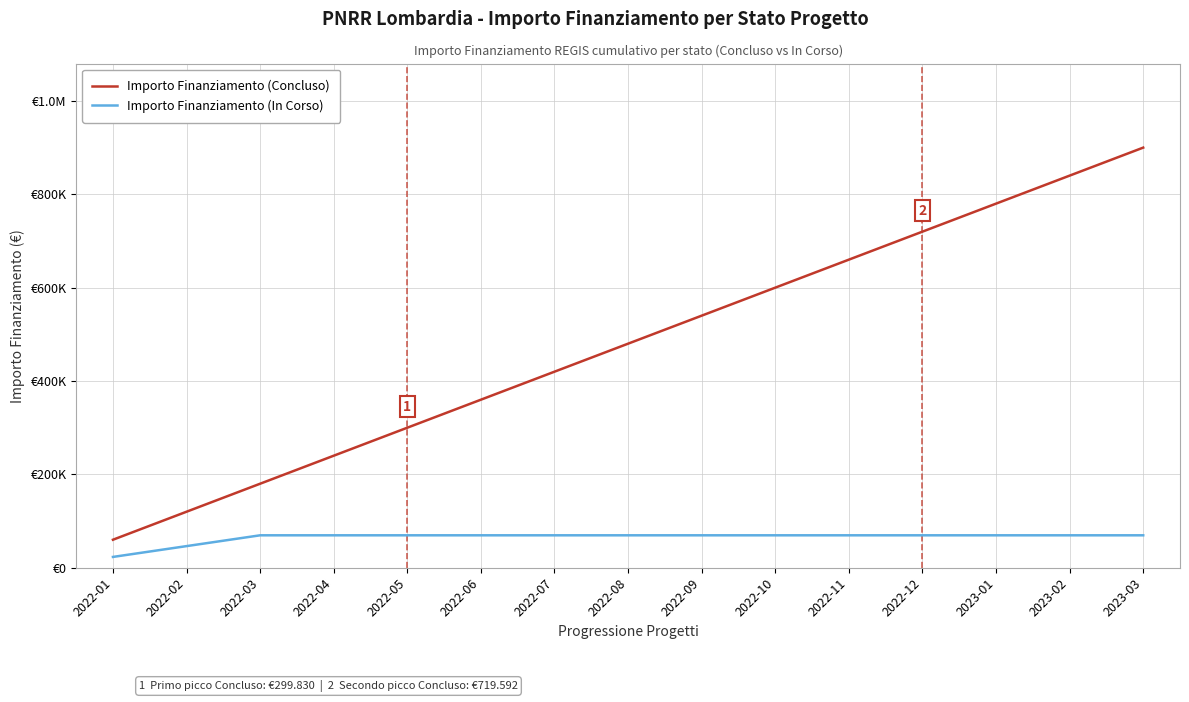

The Importo Finanziamento (Concluso) series shows 659626 at 2022-11. True or false?

True